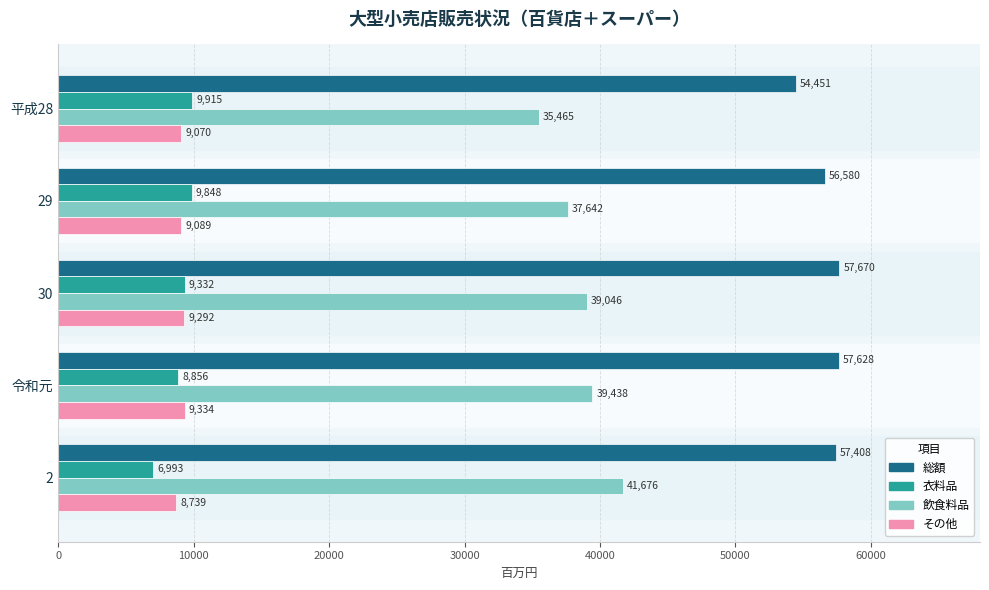

Which series has the largest range (max minus min)?

飲食料品